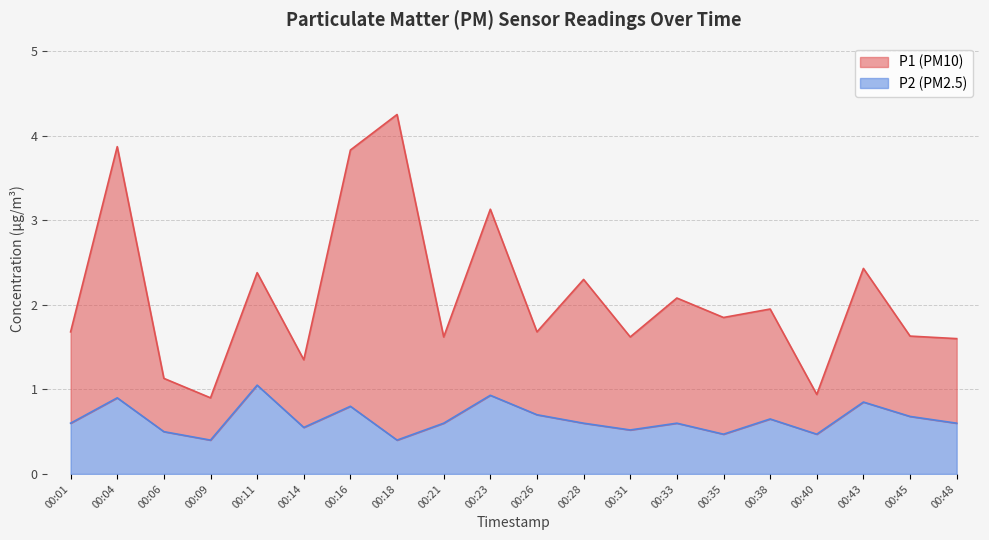

List the labels in order of P2 value, smallest first.

00:09, 00:18, 00:35, 00:40, 00:06, 00:31, 00:14, 00:01, 00:21, 00:28, 00:33, 00:48, 00:38, 00:45, 00:26, 00:16, 00:43, 00:04, 00:23, 00:11